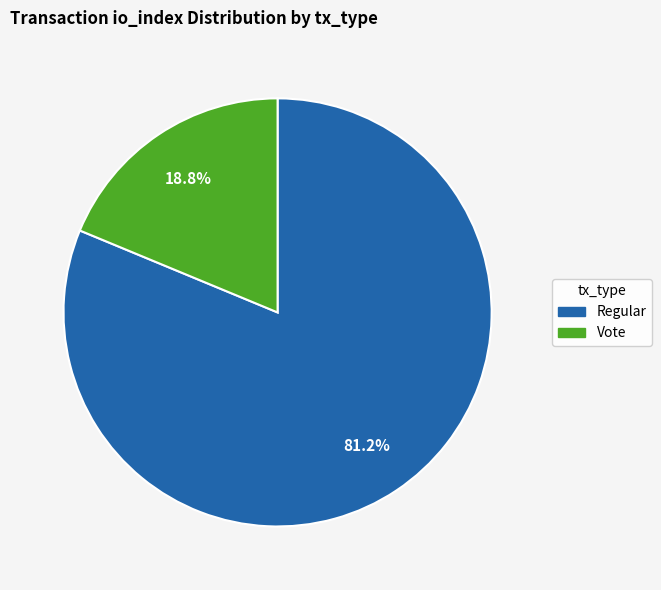

Does any single category account for the majority?

Yes